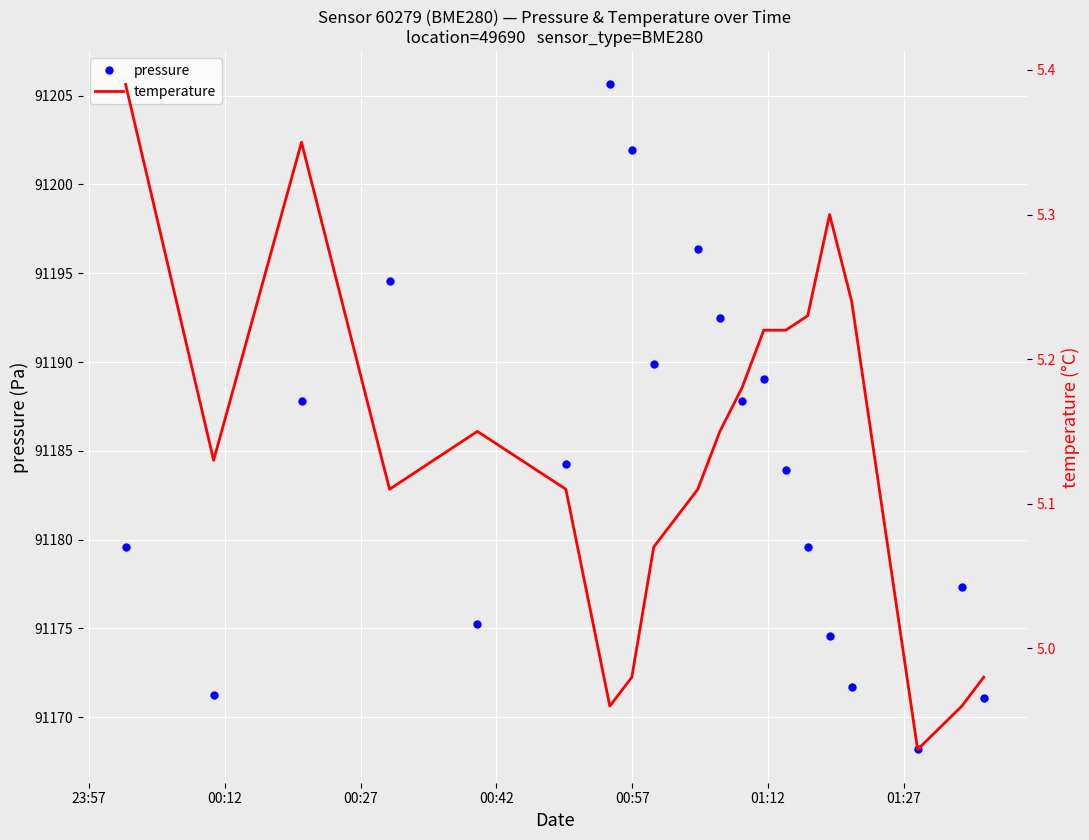

What are all the series names shown in the legend?

pressure, temperature